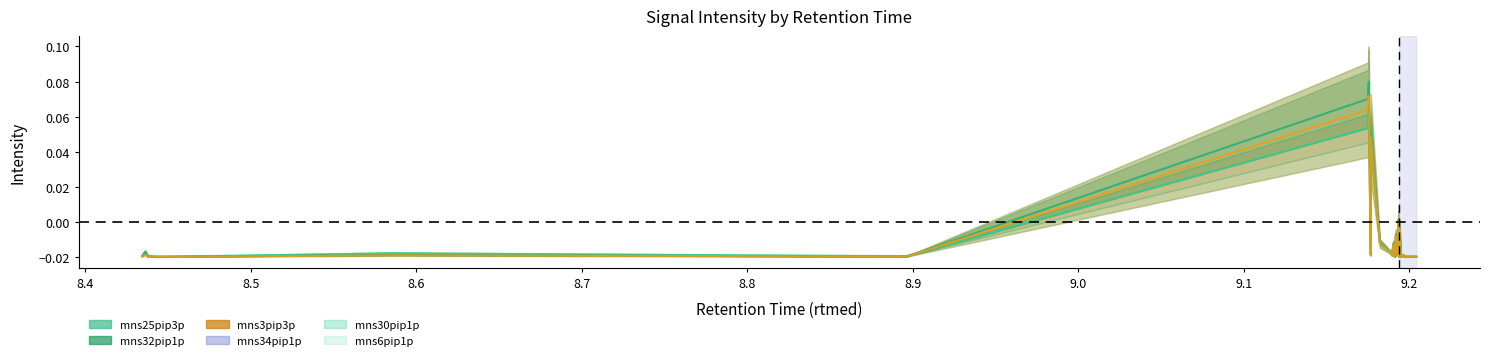

True or false: mns25pip3p has more than 2 points higher than both neighbors.

True